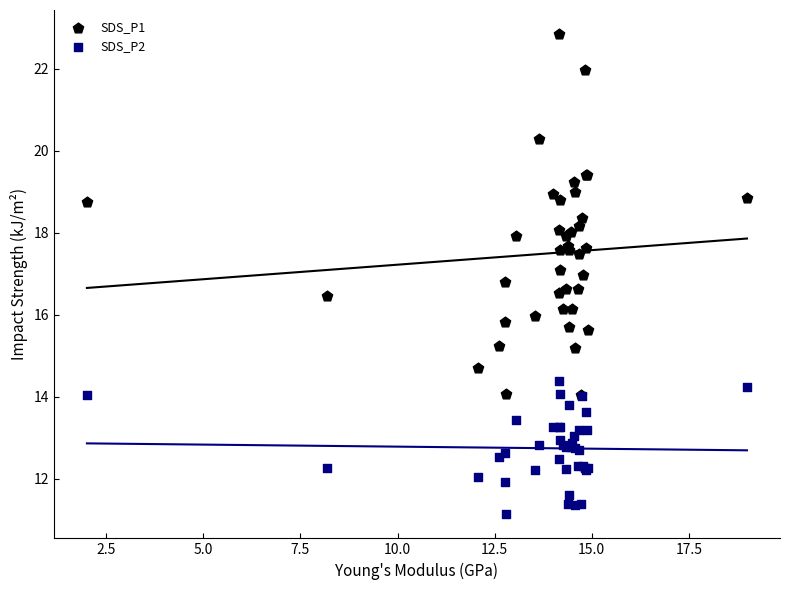

Which series reaches the maximum Y coordinate?

SDS_P1